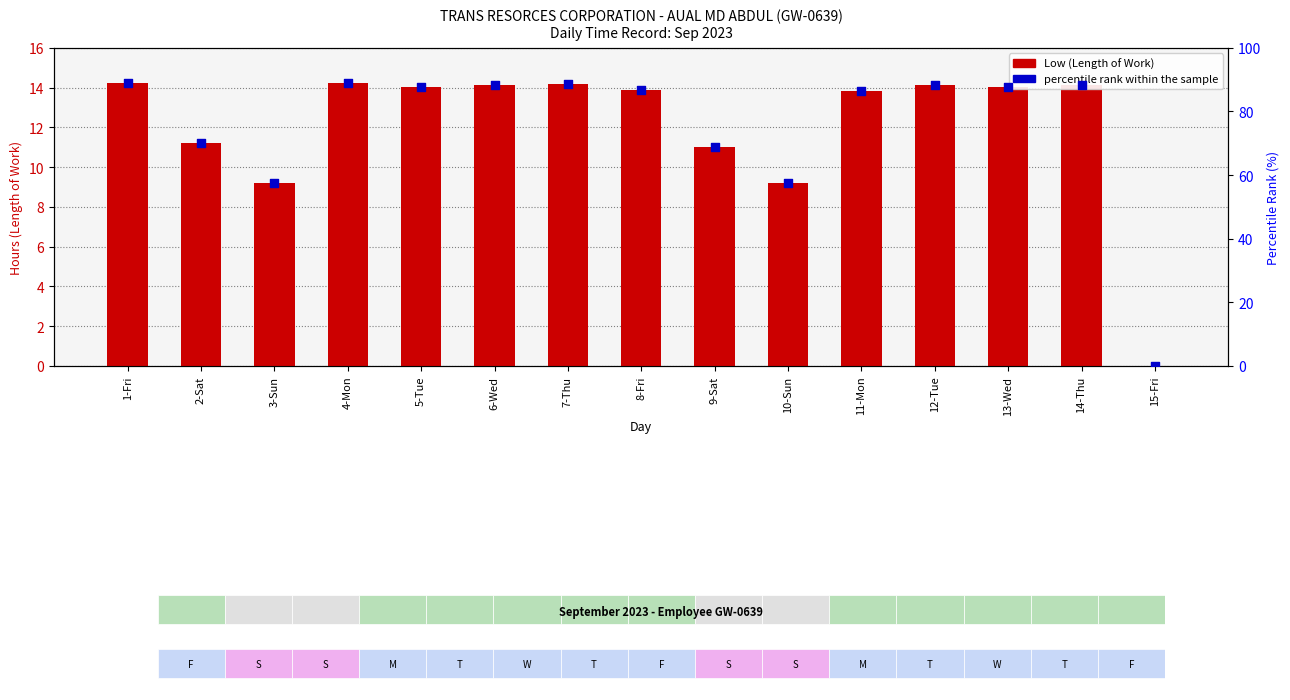

Which series has the largest total across all categories?

percentile rank within the sample